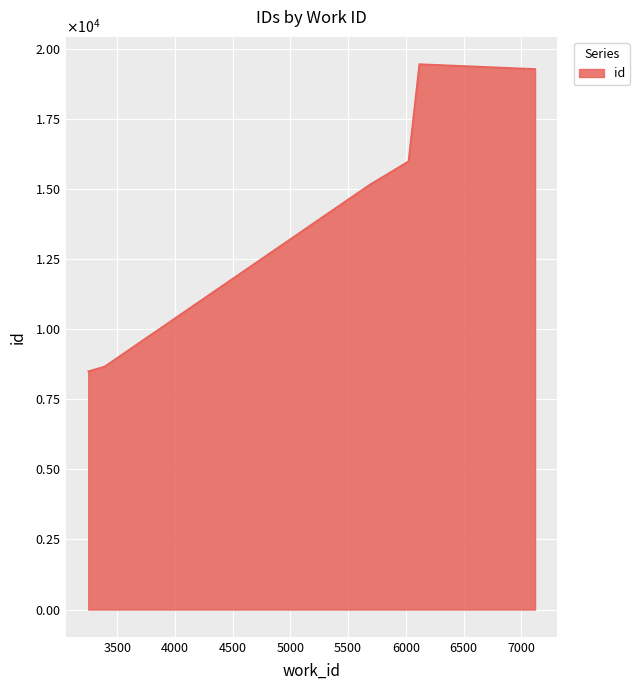

Is this an area chart (filled region under the line)?

Yes